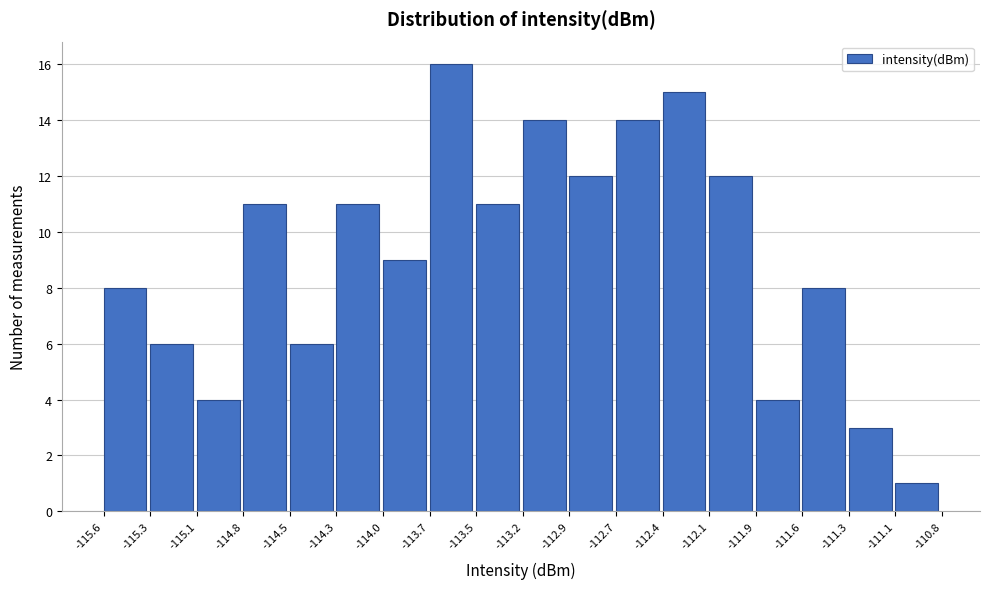

Over which range of the x-axis is the bar tallest?

-113.7 to -113.5